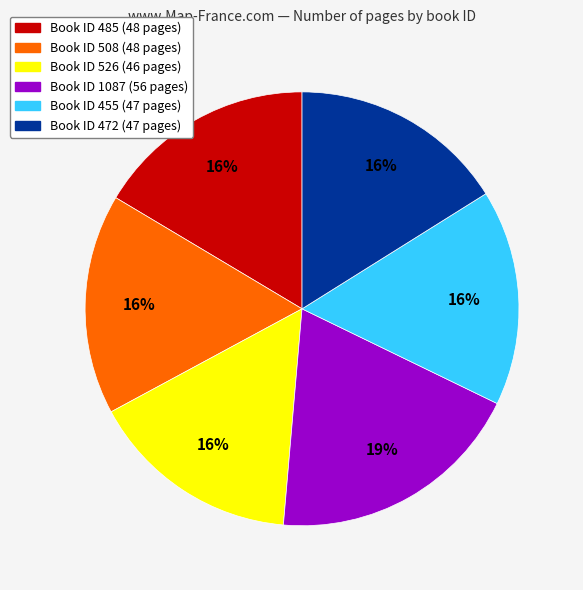

To the nearest percent, what percentage of the pie is Book ID 508 (48 pages)?

16%